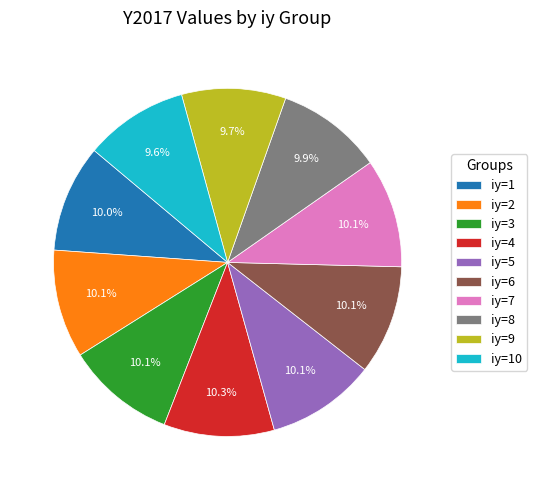

What is the ratio of the value at iy=8 to the value at iy=6?

1.0